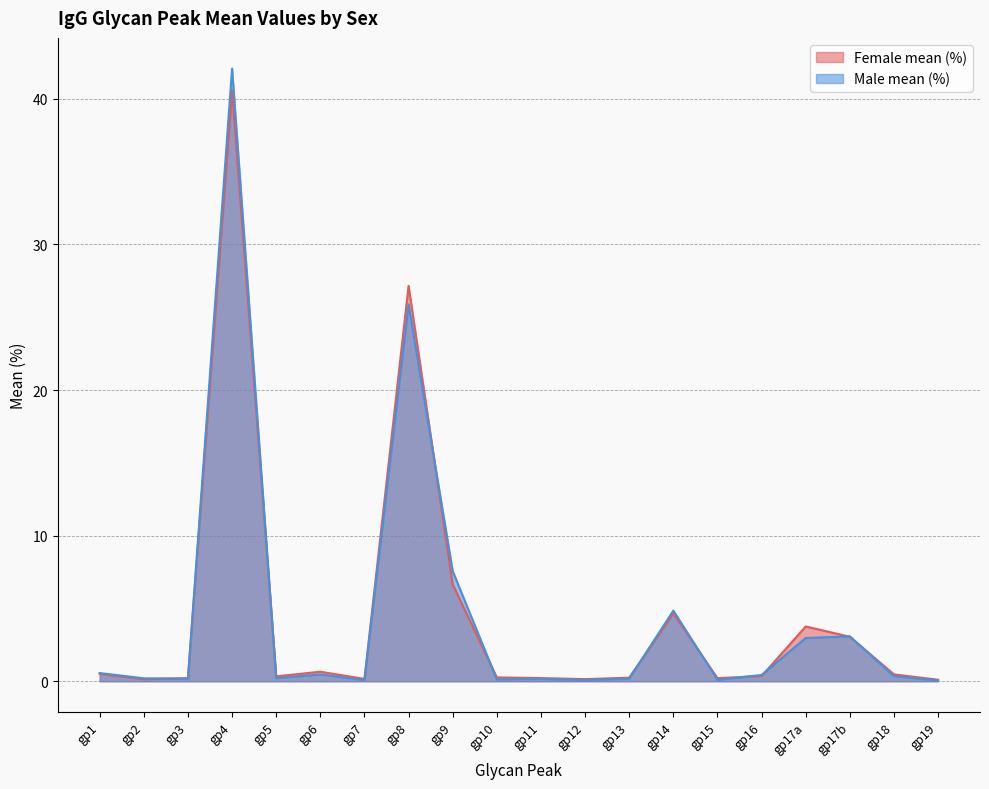

At which category does Male mean (%) reach its first local valley?

gp3